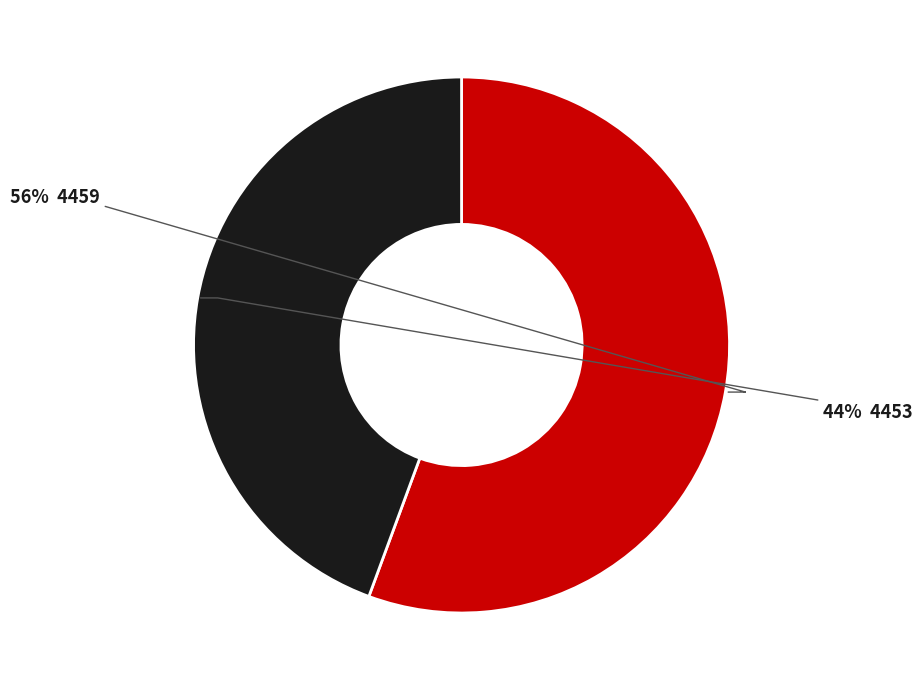

Is there any slice that represents more than half of the pie?

Yes